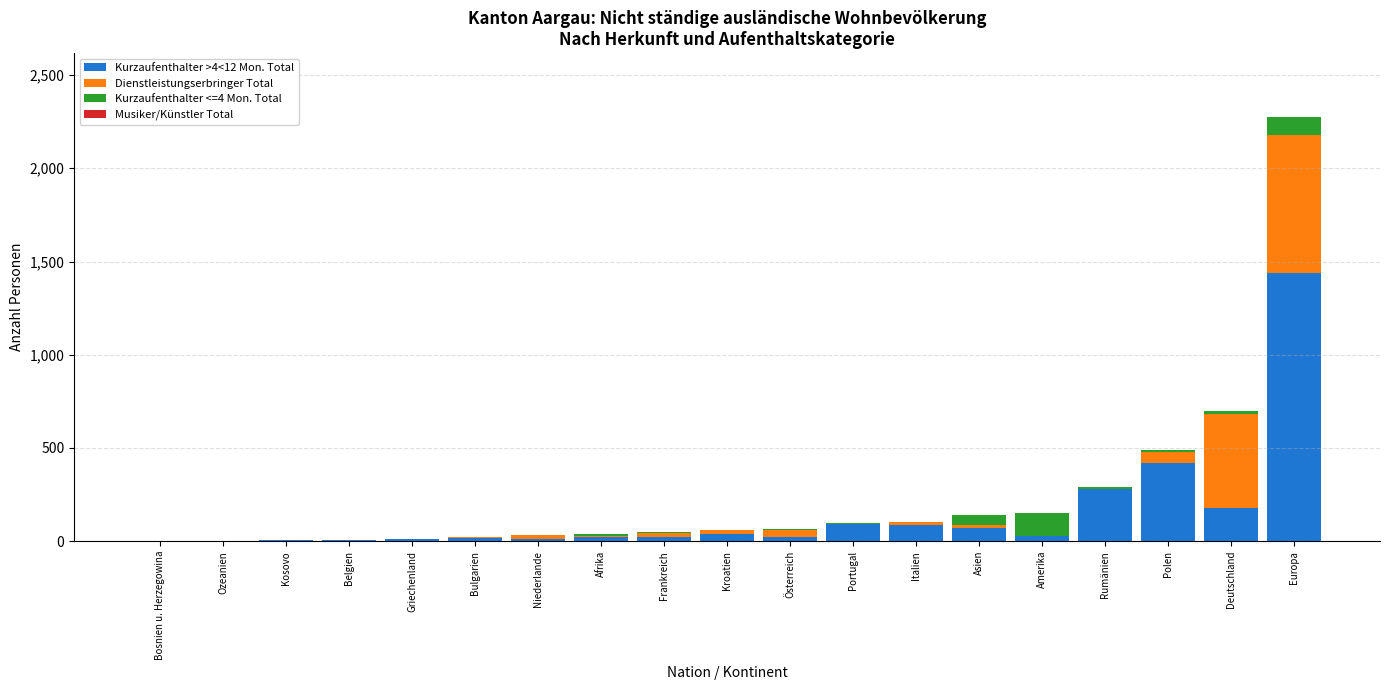

At which category is the sum across all series the highest?

Europa